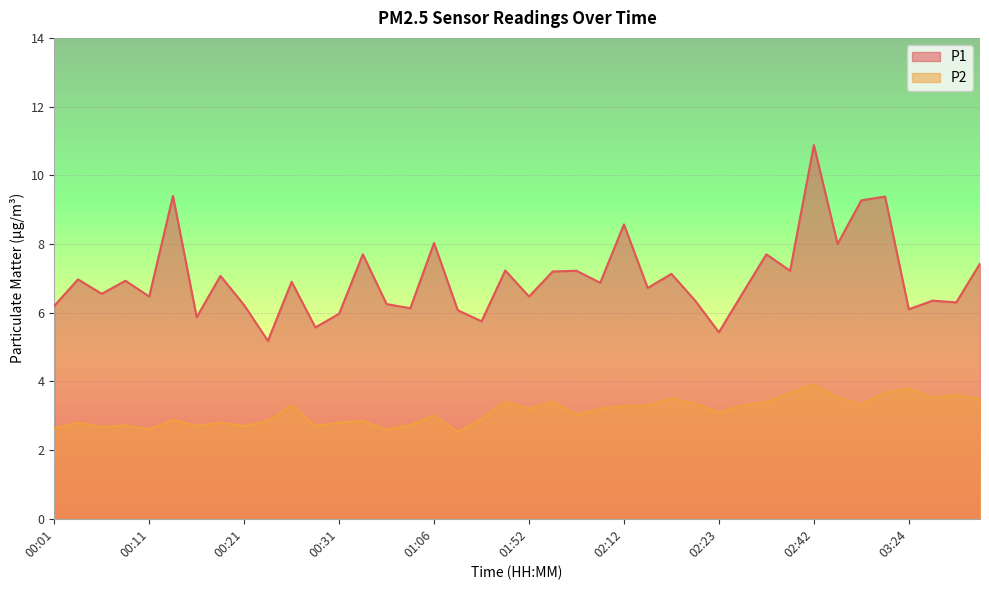

What is the minimum value shown in the chart?

2.5